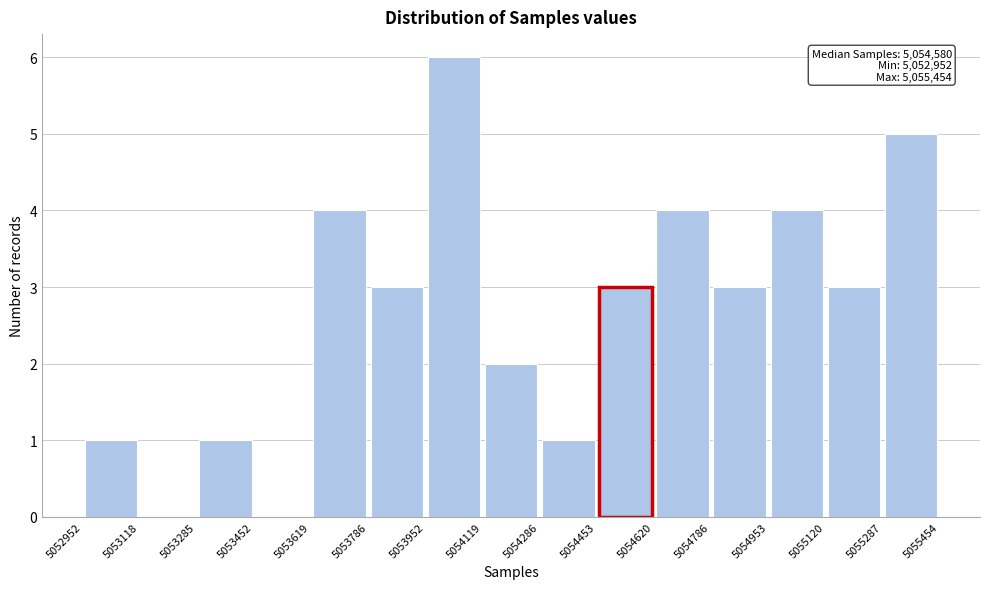

Which range on the x-axis has the tallest bar?

5053952 to 5054119